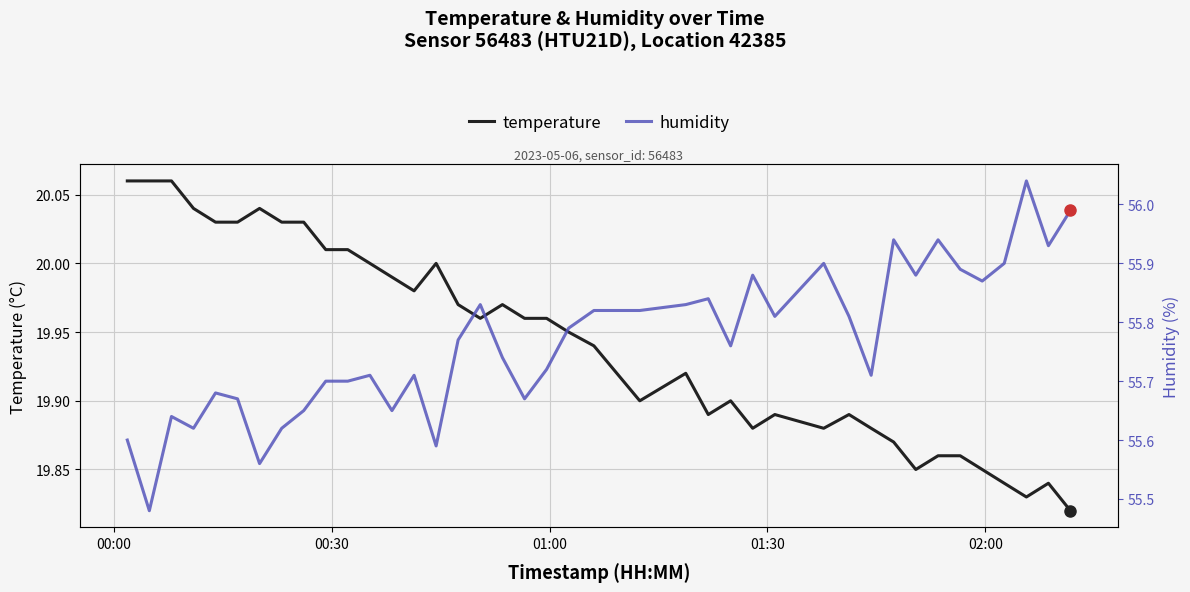

How many categories are shown in the chart?

40